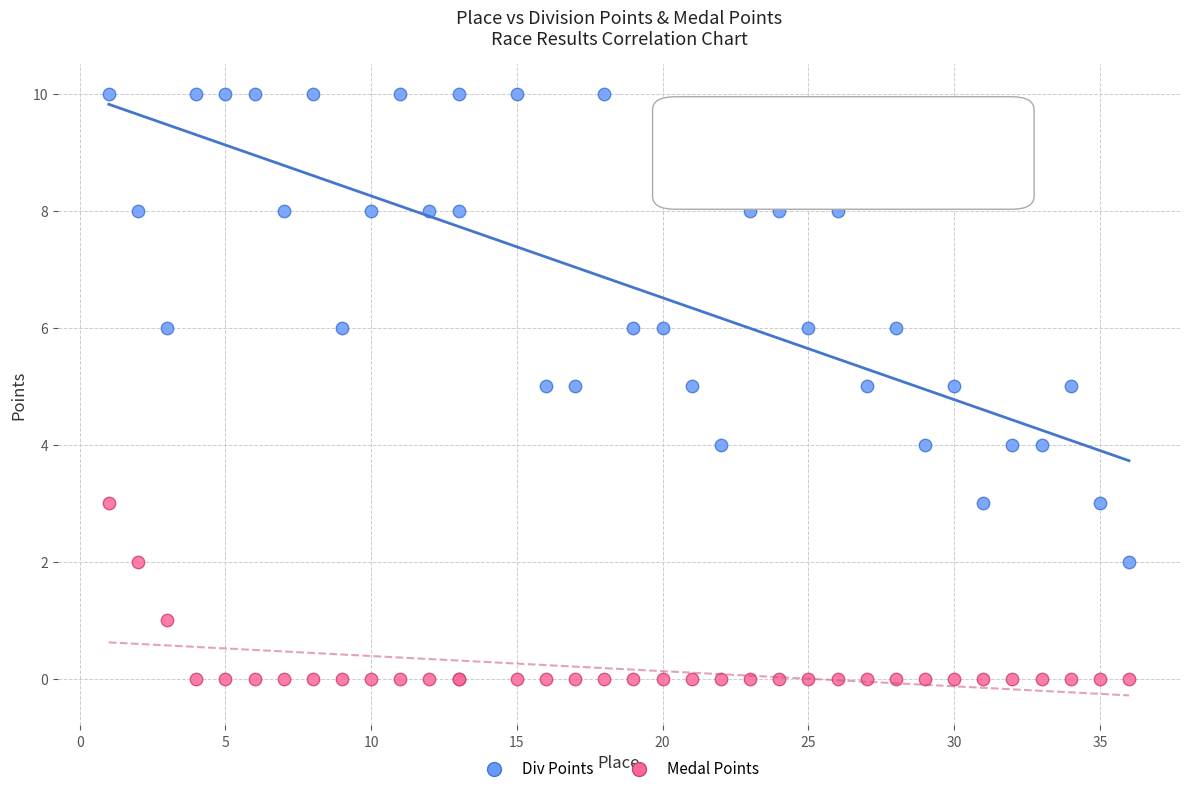

Which series reaches the minimum Y coordinate?

Medal Points